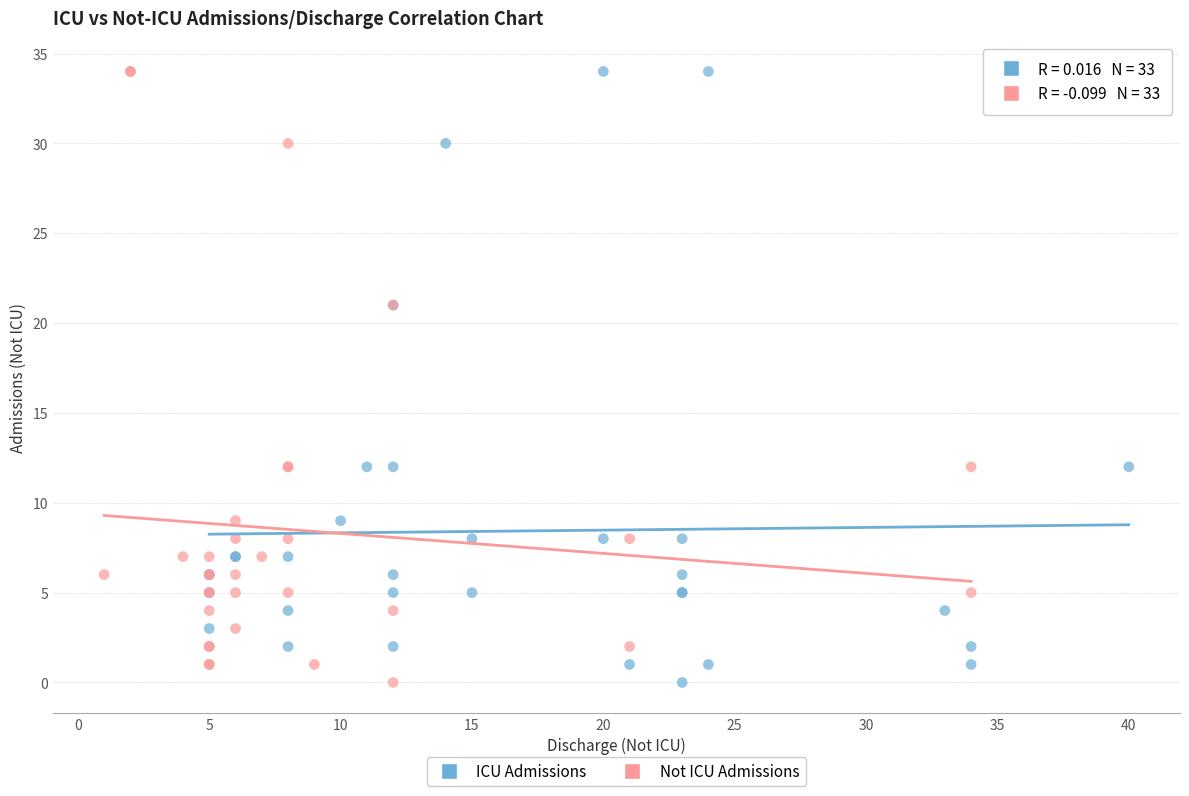

What are all the series names shown in the legend?

ICU Admissions, Not ICU Admissions